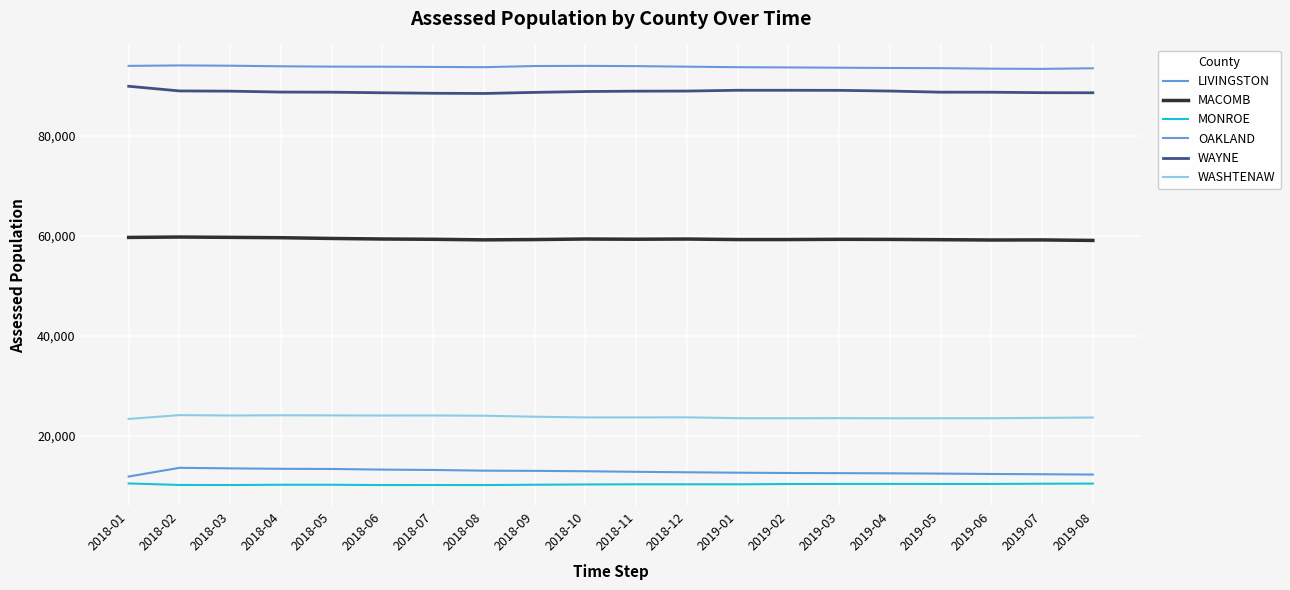

True or false: MONROE has more than 1 points higher than both neighbors.

True